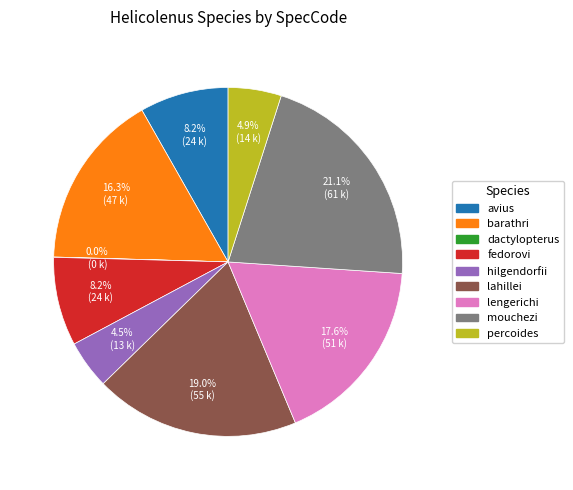

Combined, do lengerichi and hilgendorfii account for over 50%?

No